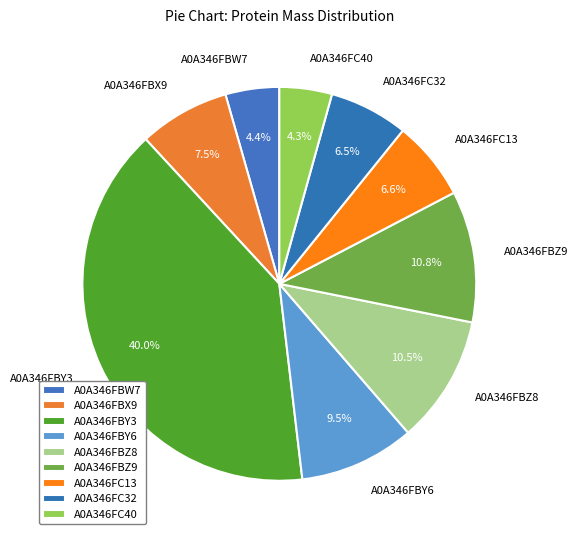

To the nearest percent, what portion does A0A346FBW7 represent?

4%